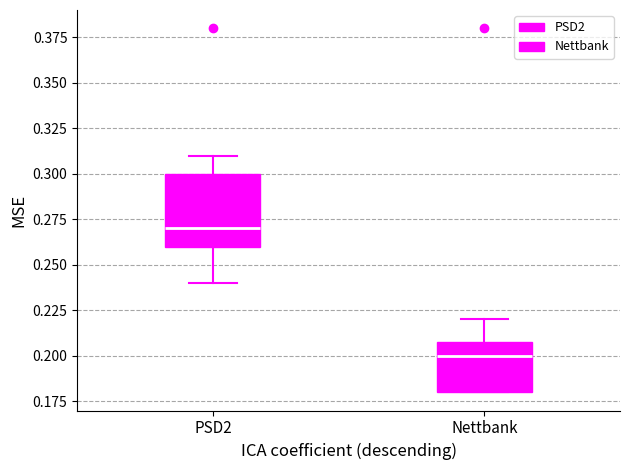

Comparing the boxes themselves (not the whiskers), which one is the tallest?

PSD2